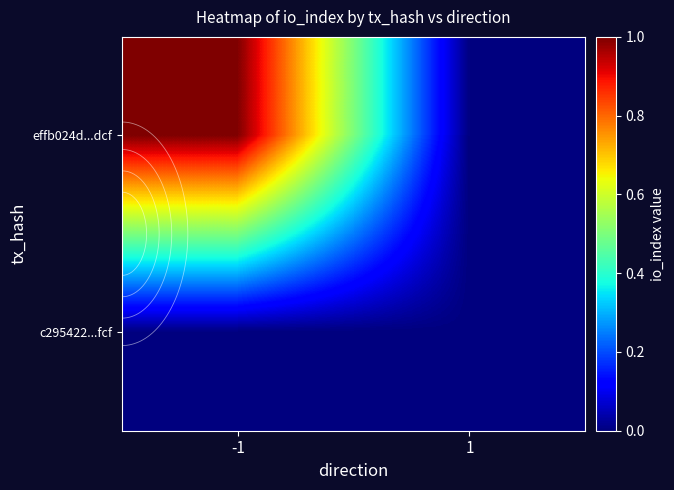

How many data points in effb024d...dcf are less than 1?

1